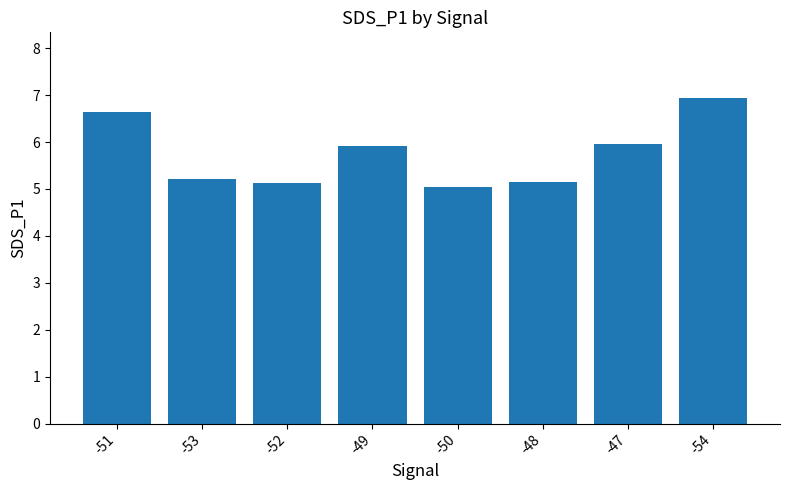

What is the label of the 4th bar from the right?

-50